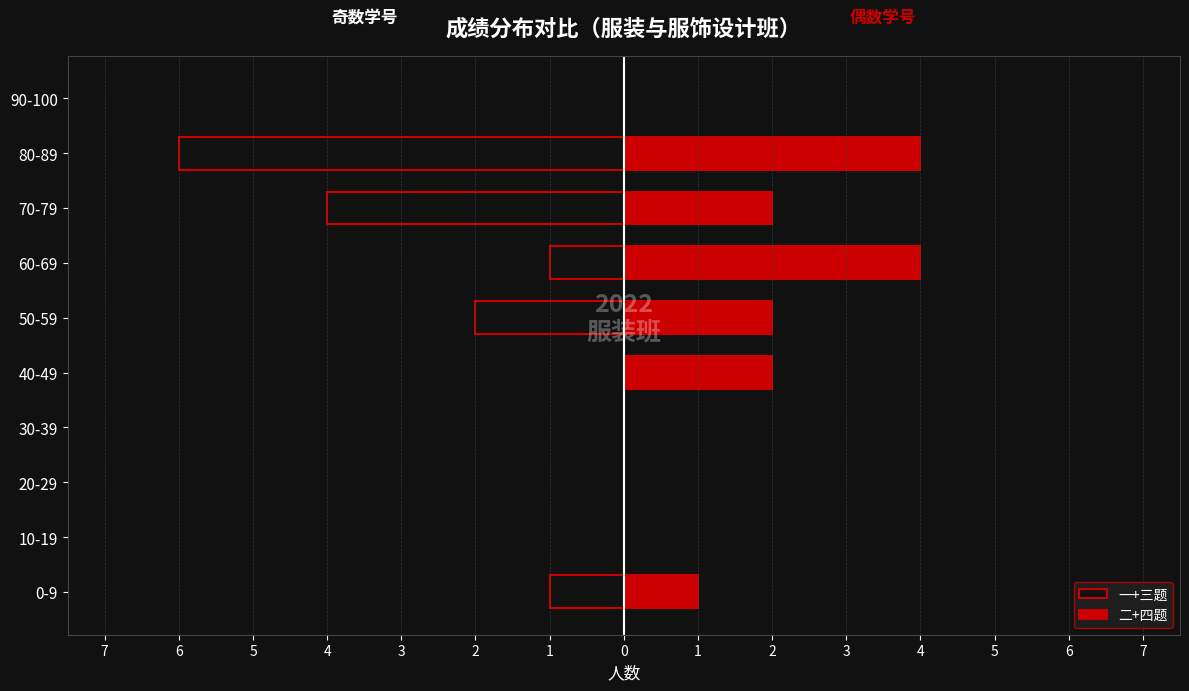

Is the value of 二+四题 at 70-79 greater than the value of 一+三题 at 80-89?

Yes